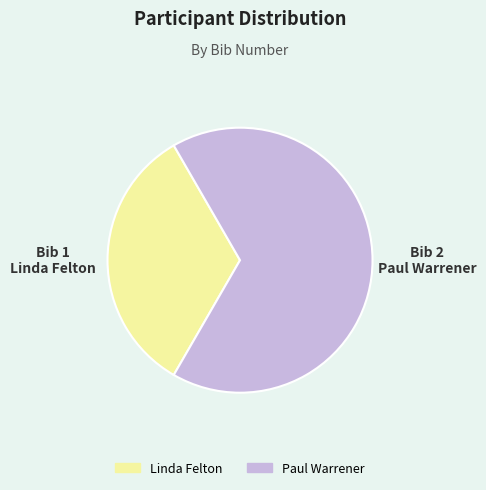

Which category accounts for the majority?

Paul Warrener